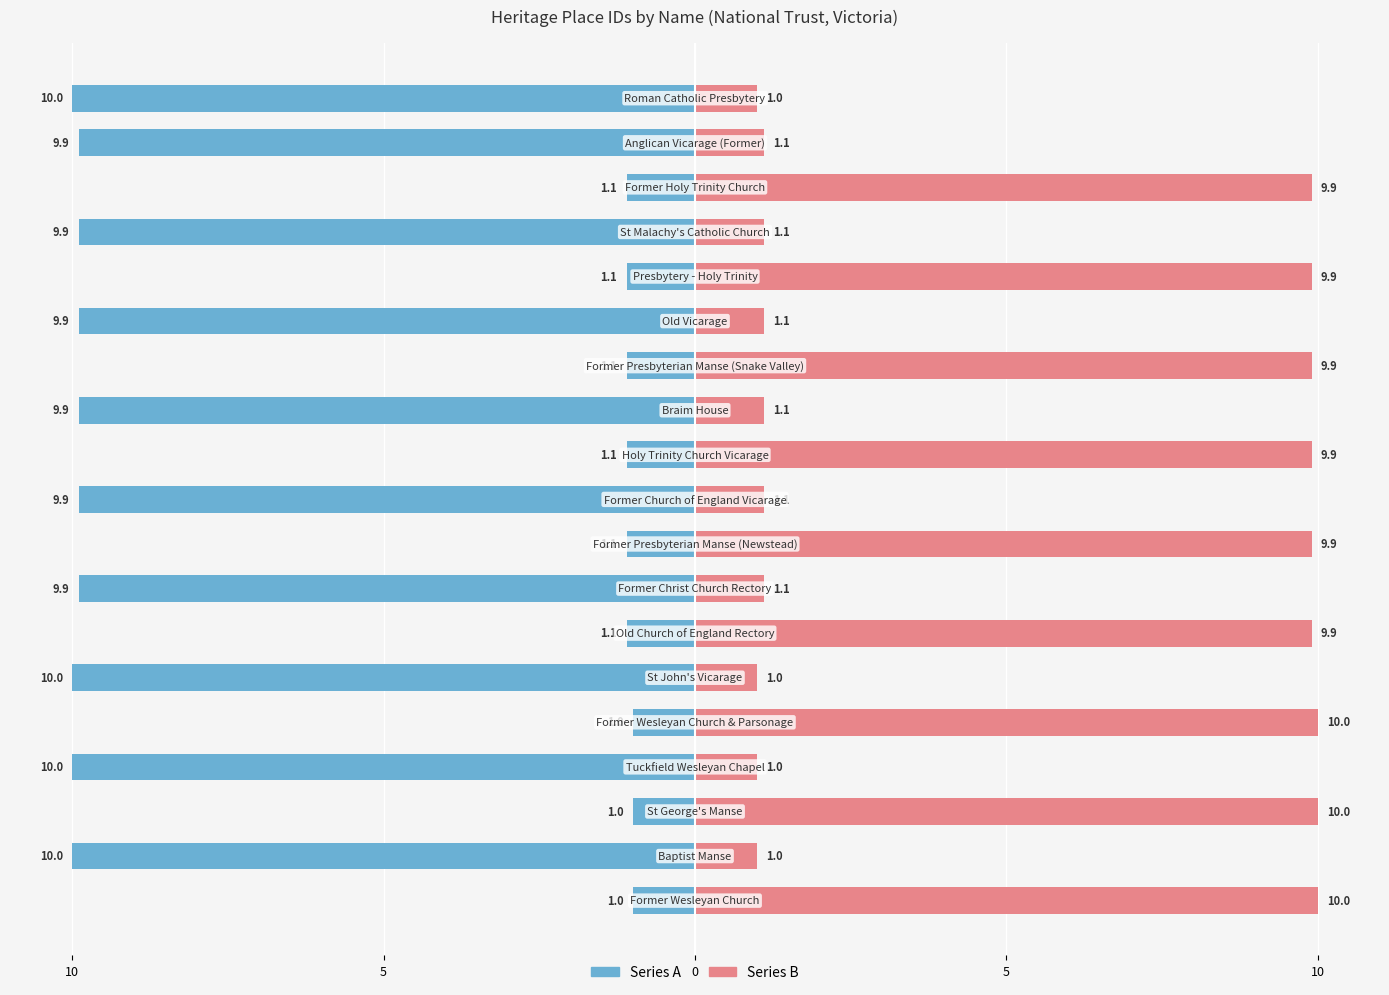

What is the highest value of the Series B series?

10.0